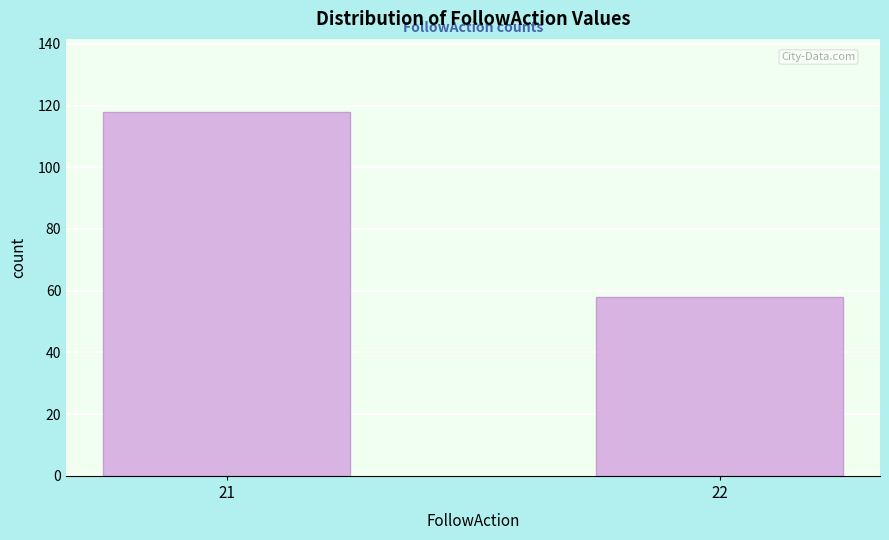

Reading left to right, list all the values displayed in this chart.

21=118	22=58